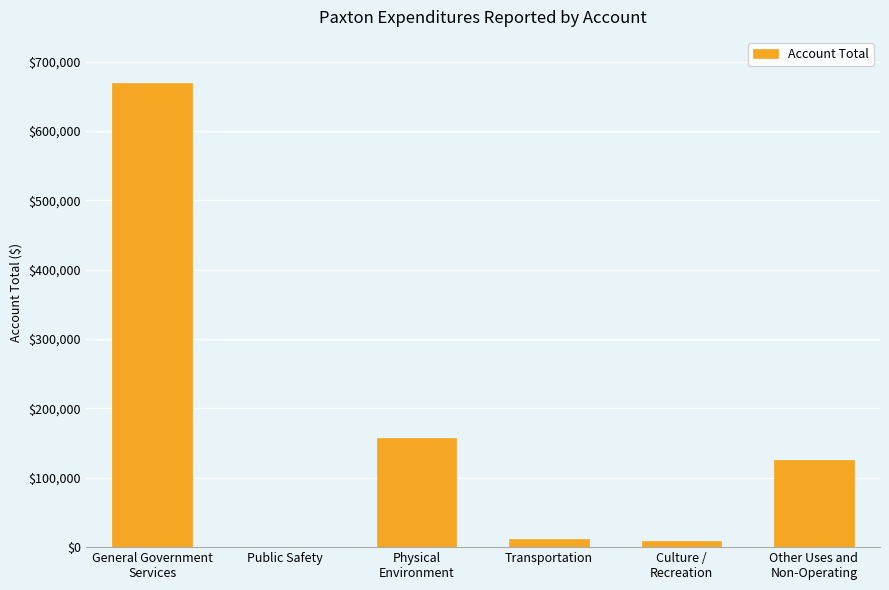

What is the change in value from General Government
Services to Culture /
Recreation?

-659581